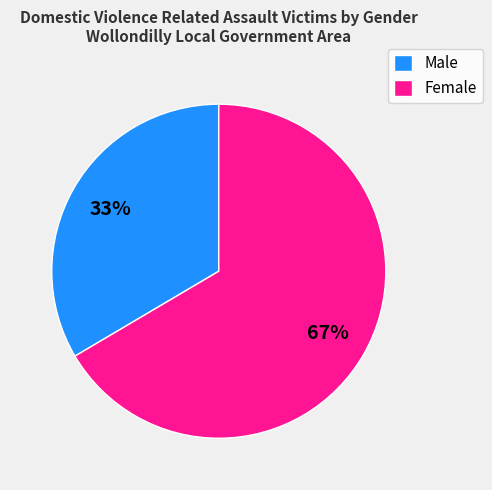

Rank the categories by value from lowest to highest.

Male, Female